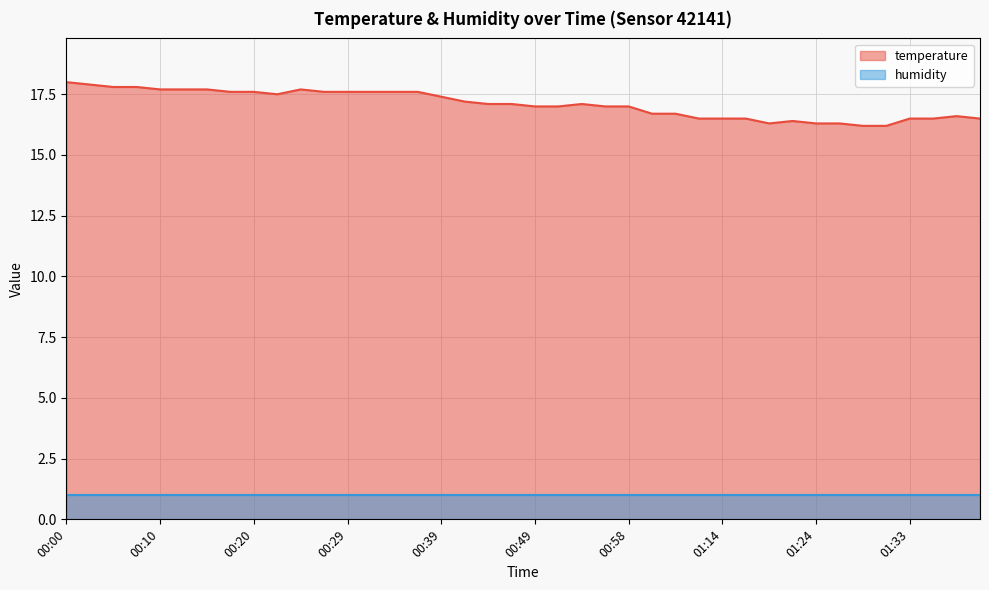

How many interior local valleys (lower than both neighbors) does the data have?

2